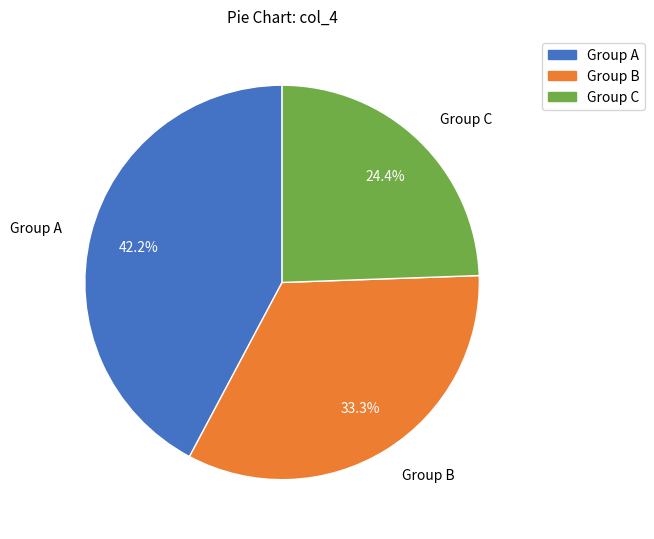

Which slice is the largest?

Group A